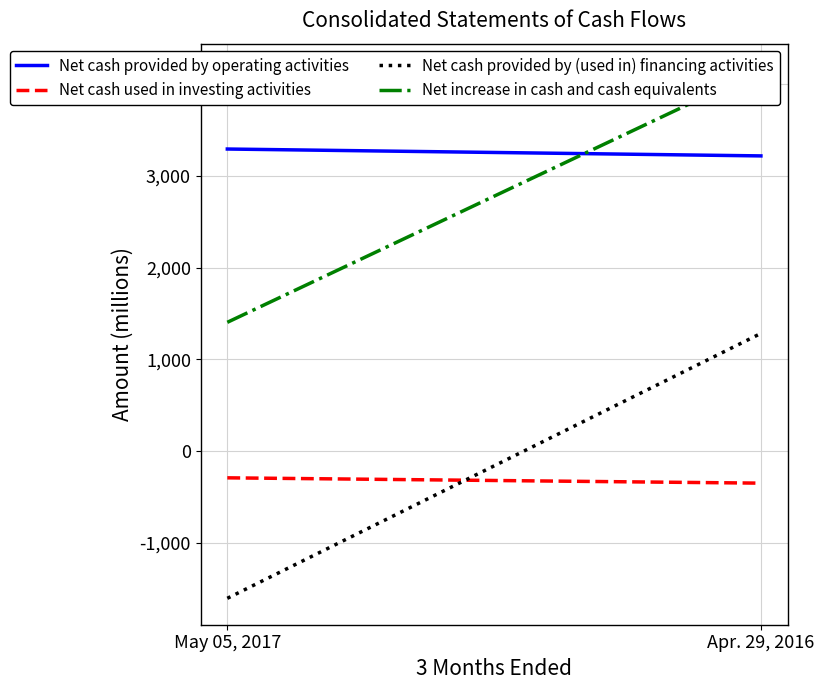

Which category has the lowest value in the Net increase in cash and cash equivalents series?

May 05, 2017